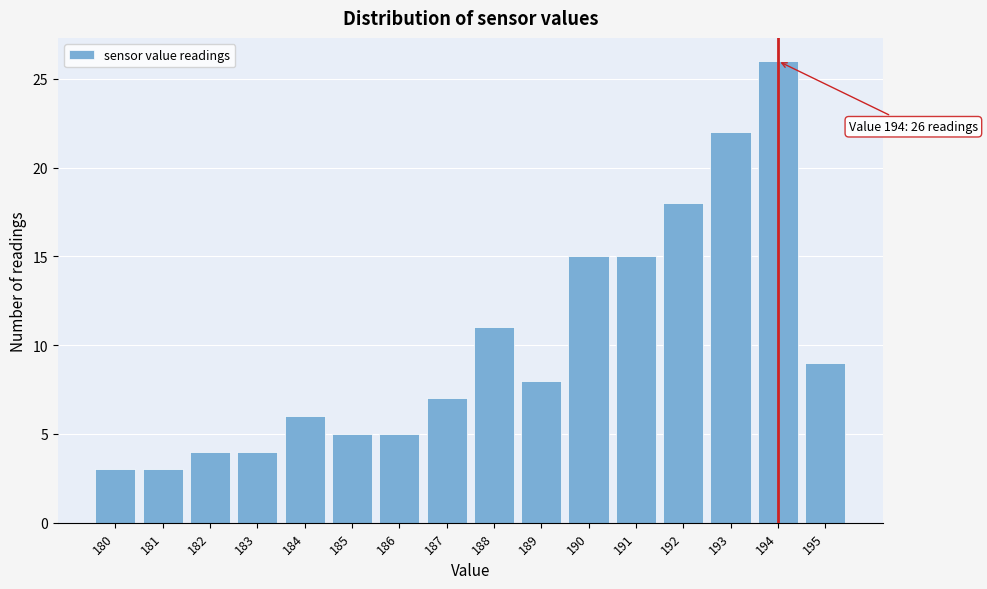

Over which range of the x-axis is the bar tallest?

193.5 to 194.5